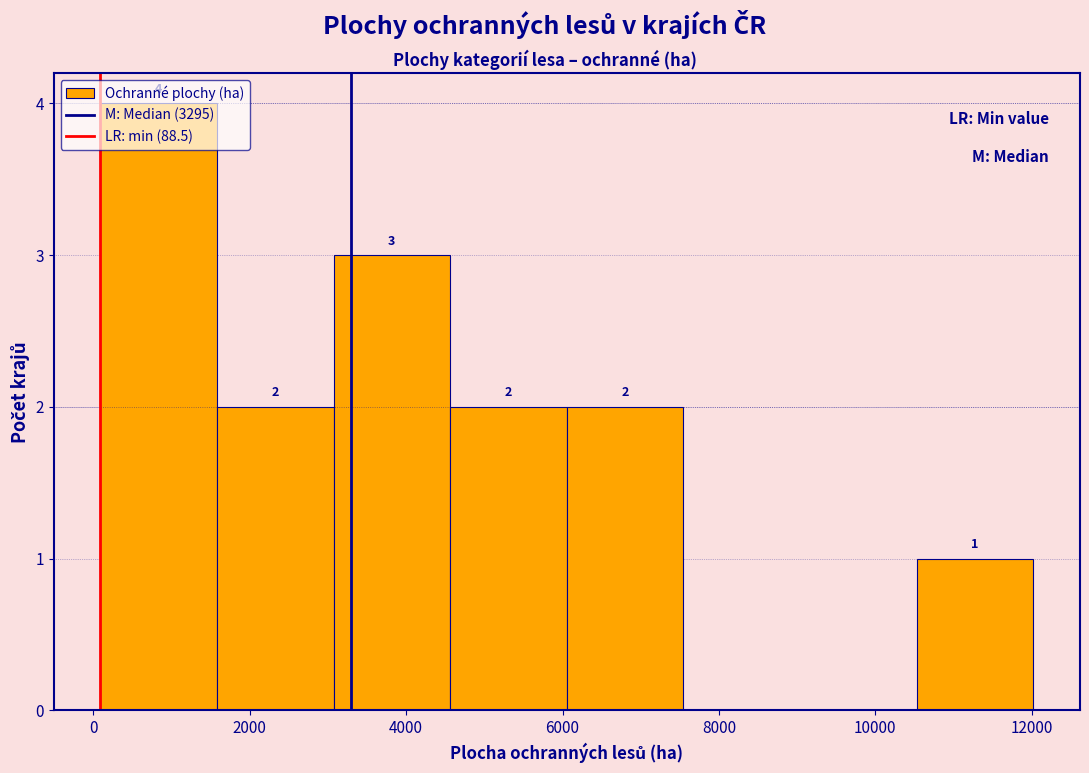

Over which range of the x-axis is the bar tallest?

0 to 1600